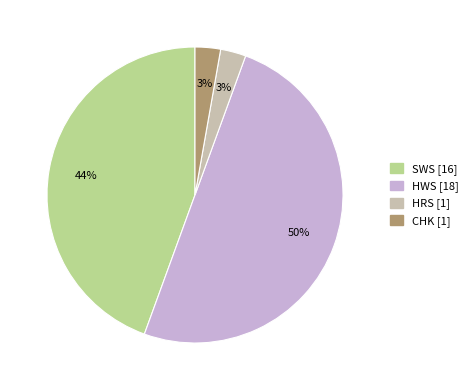

Between HRS and HWS, which is larger?

HWS